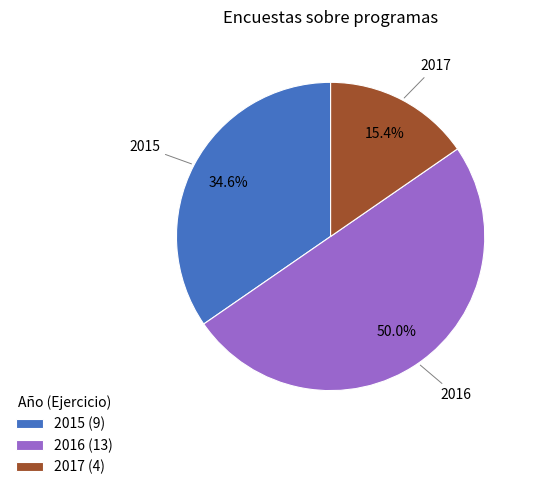

What percentage do 2016 (13) and 2017 (4) together represent?

65.4%